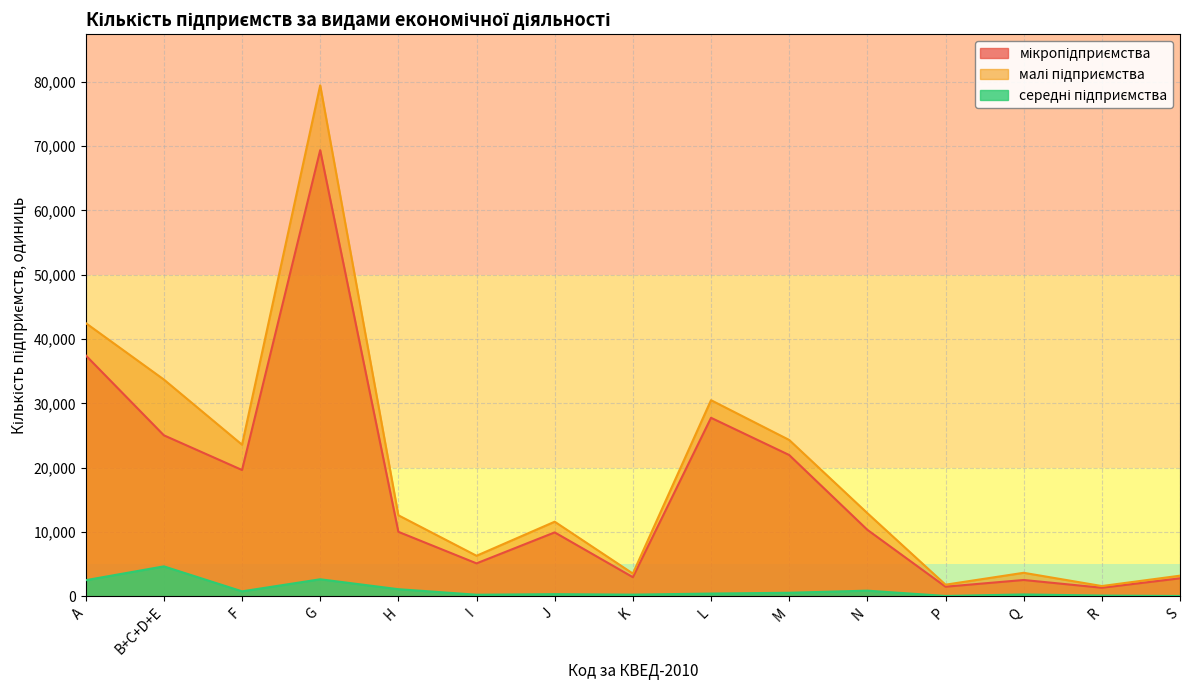

Does the chart have visible grid lines?

Yes